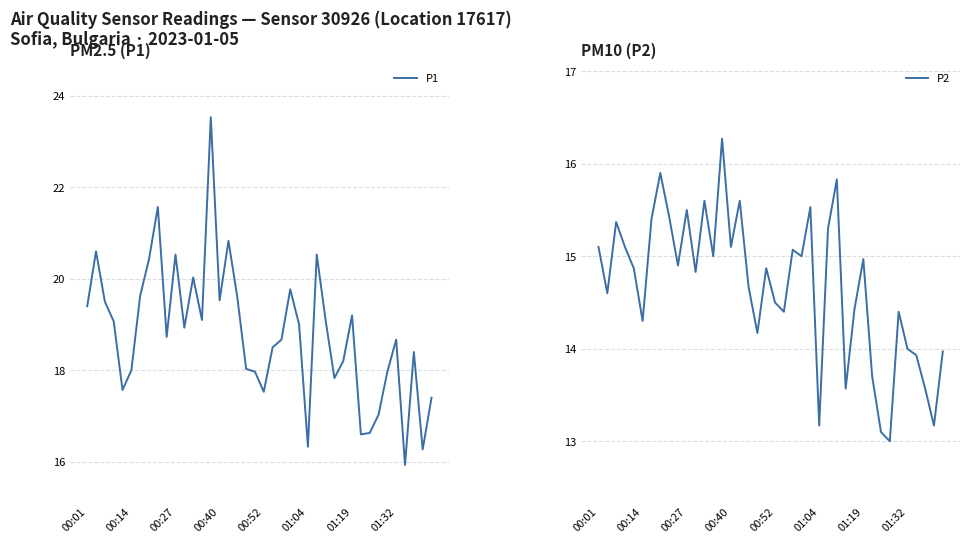

Which series has the largest total across all categories?

P1